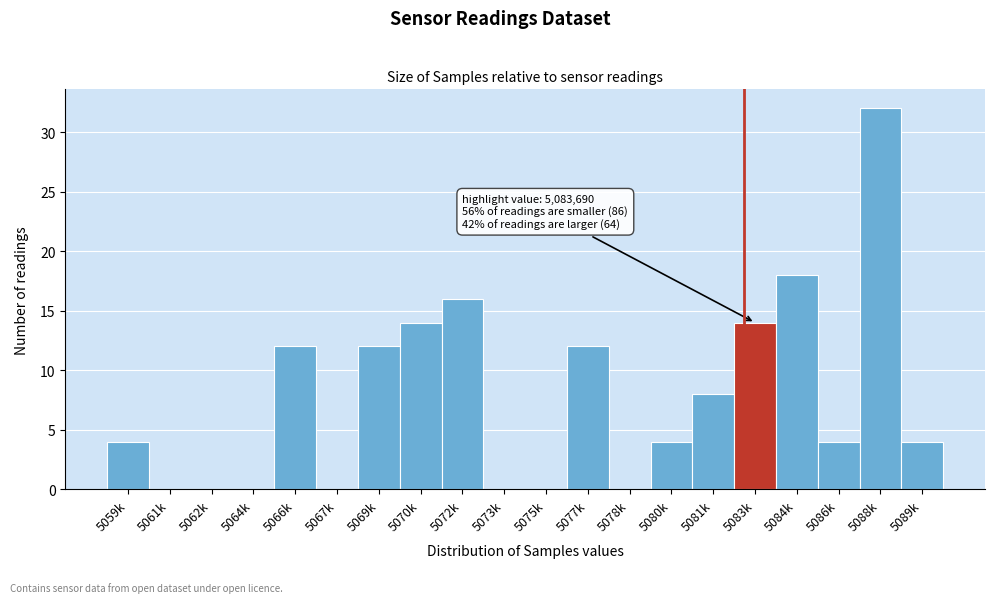

Reading left to right, transcribe all the data shown in this chart.

5059k=4	5061k=0	5062k=0	5064k=0	5066k=12	5067k=0	5069k=12	5070k=14	5072k=16	5073k=0	5075k=0	5077k=12	5078k=0	5080k=4	5081k=8	5083k=14	5084k=18	5086k=4	5088k=32	5089k=4